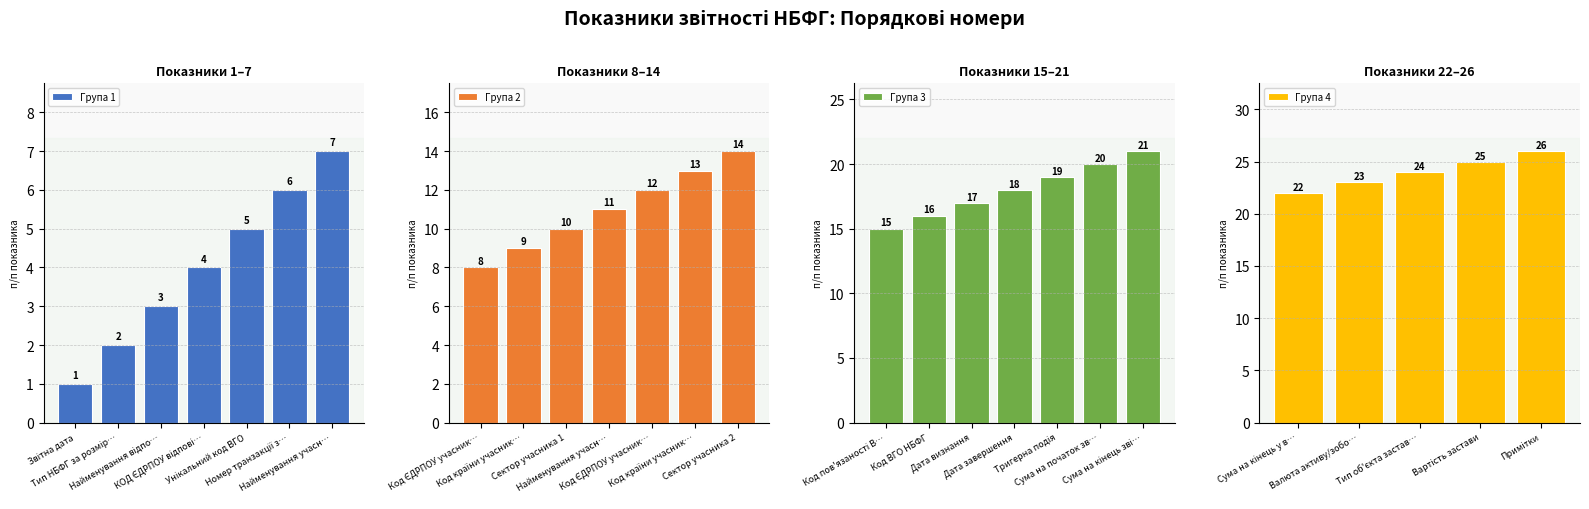

What is the label of the 8th bar from the right?

Тригерна подія